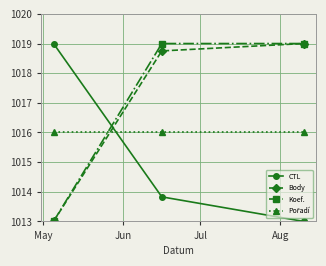

Which series has the largest total across all categories?

Koef.